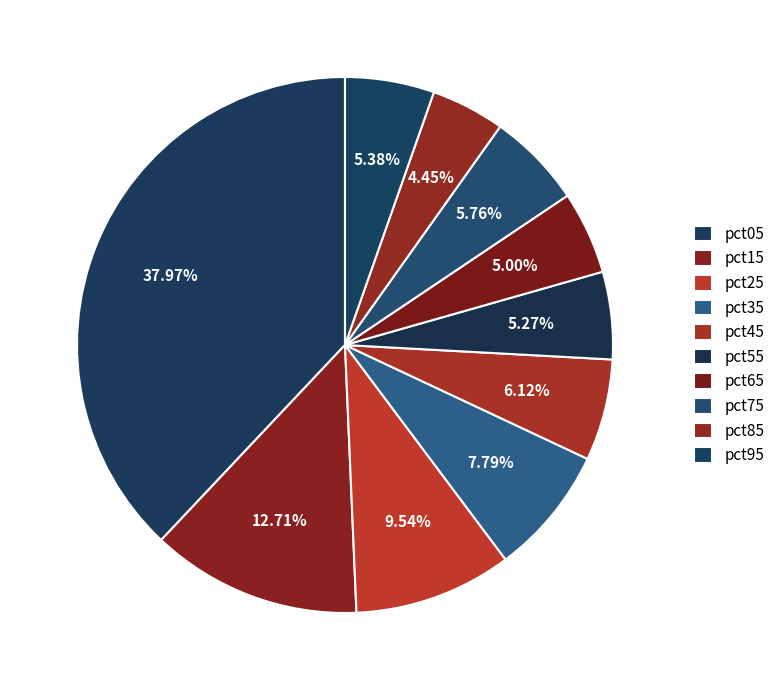

How many slices are in this pie chart?

10